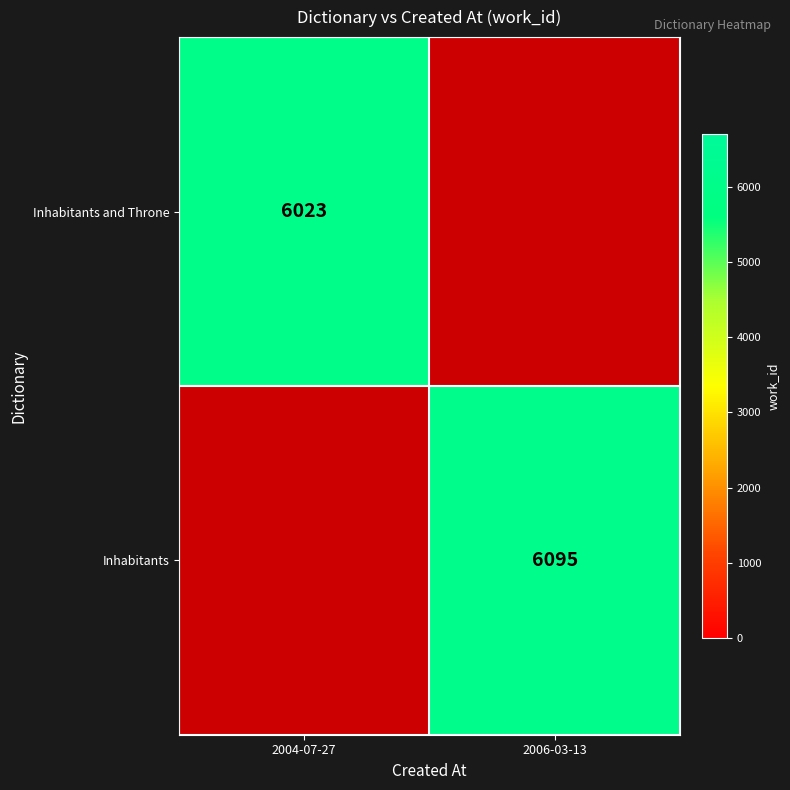

Is it true that Inhabitants equals 10951 at 2006-03-13?

False